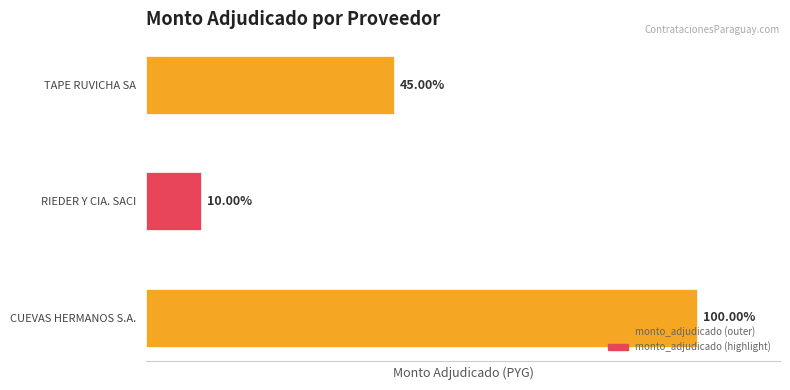

Does the chart contain any negative values?

No